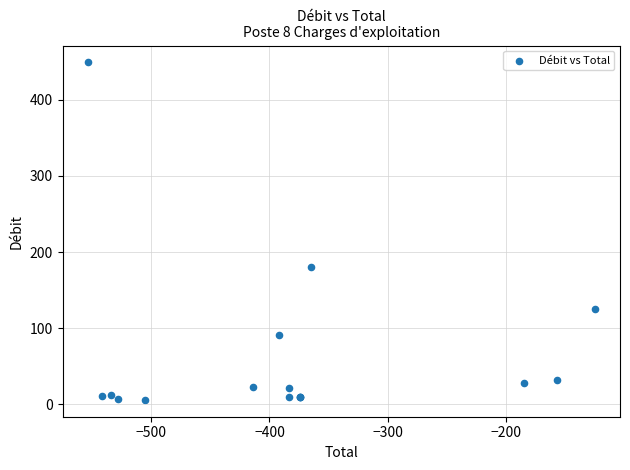

What Y value in the scatter plot is closest to 227?

180.2